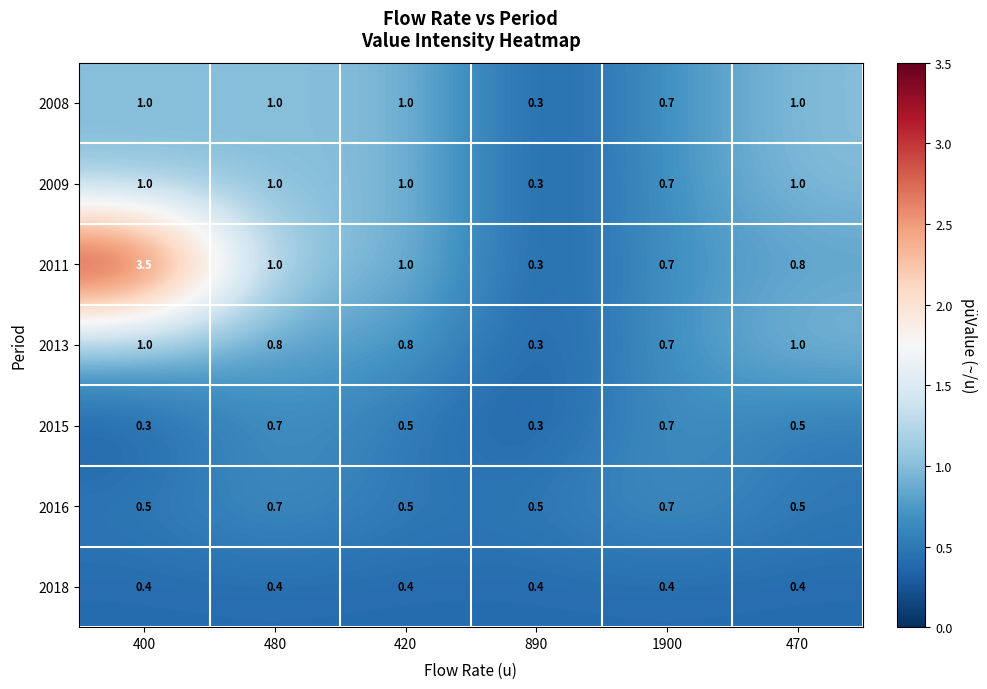

The 2009 series shows 0.7 at 1900. True or false?

True